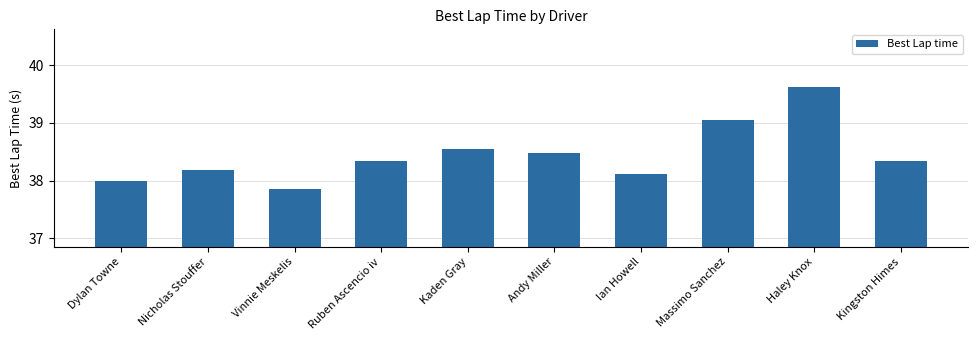

What is the difference between the values at Massimo Sanchez and Kingston Himes?

0.7